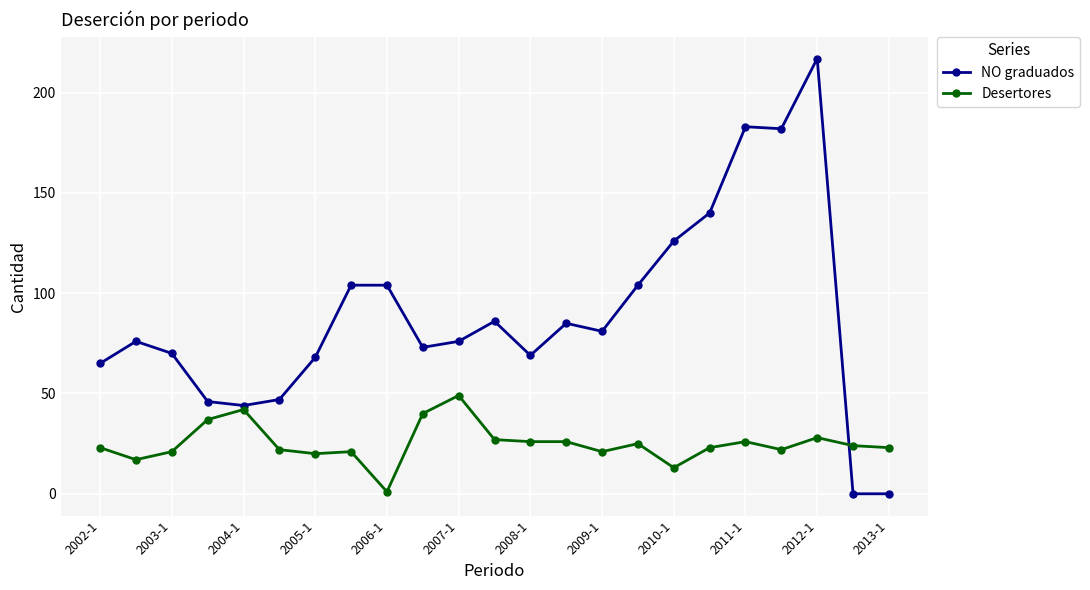

List the series in order of their overall mean, highest first.

NO graduados, Desertores